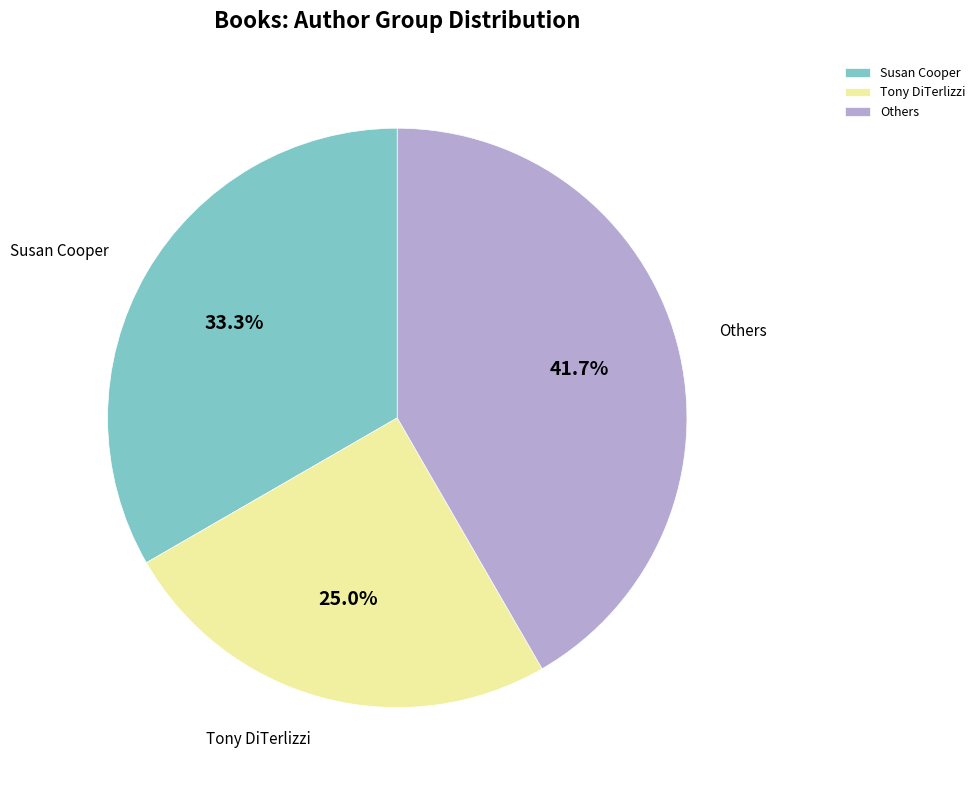

How much of the chart is everything except Others?

58.3%